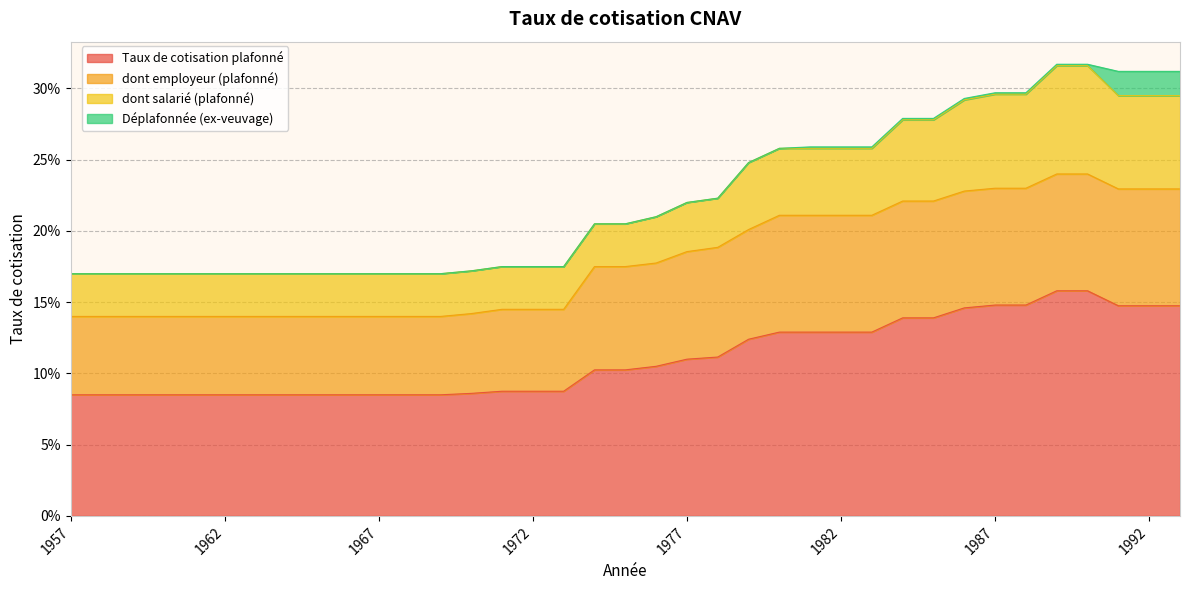

True or false: Déplafonnée (ex-veuvage) and dont employeur (plafonné) cross at least once.

False